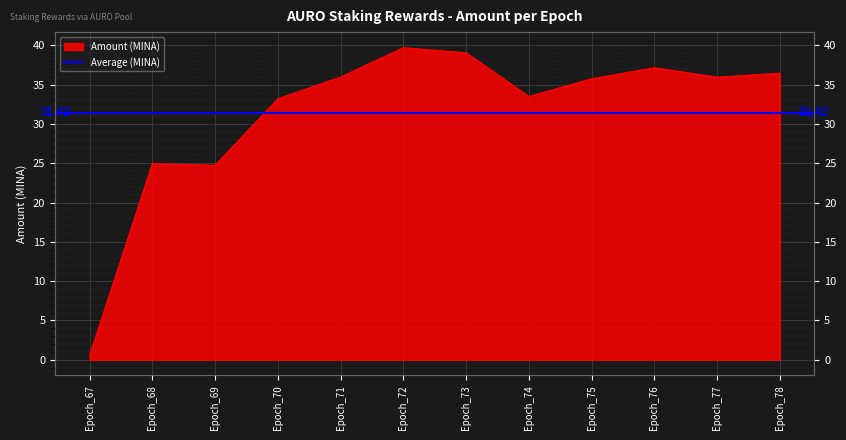

The chart shows a value of 62.3 at Epoch_73. True or false?

False